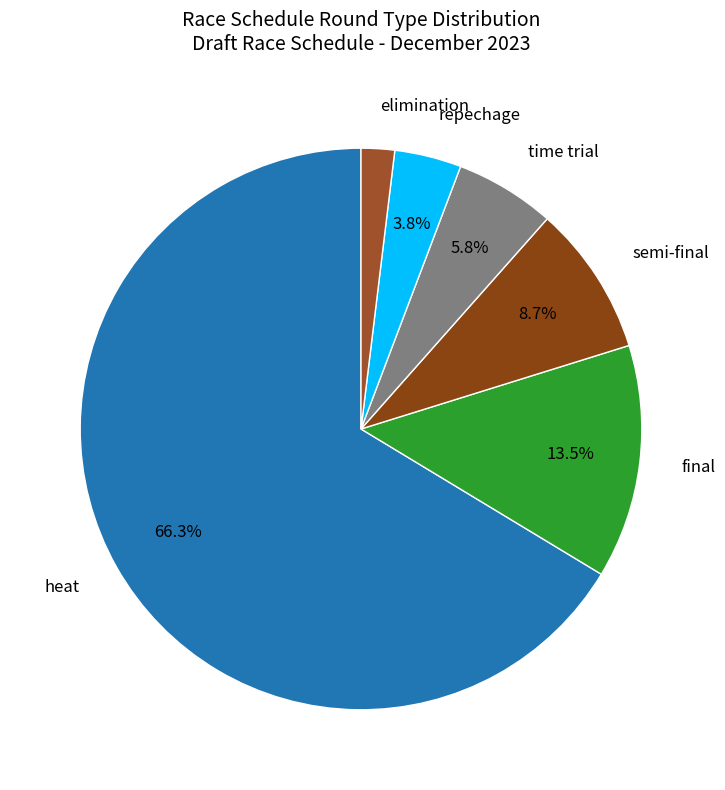

Count the number of slices in the pie.

6